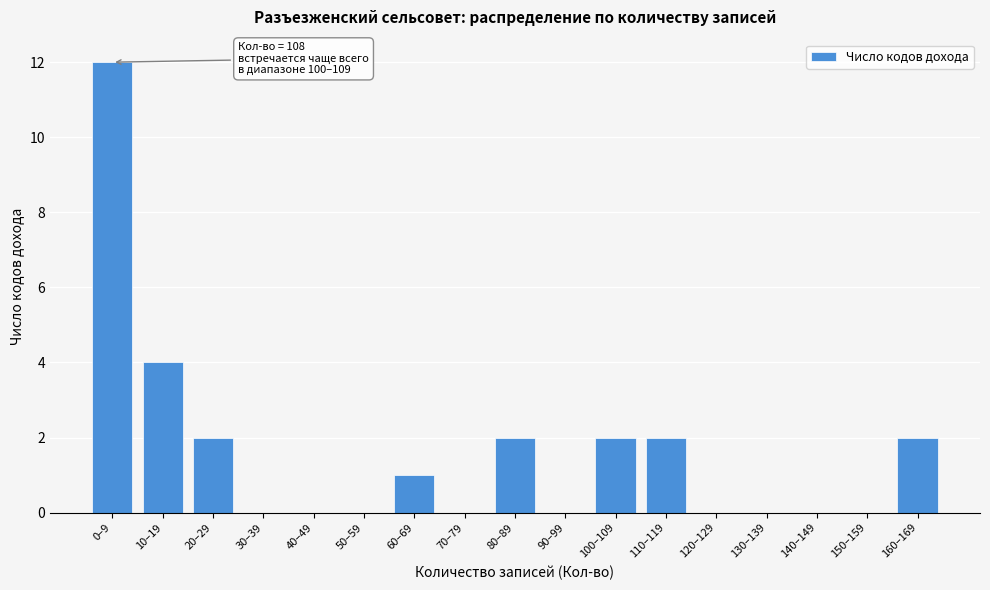

Reading left to right, transcribe all the data shown in this chart.

0–9=12	10–19=4	20–29=2	30–39=0	40–49=0	50–59=0	60–69=1	70–79=0	80–89=2	90–99=0	100–109=2	110–119=2	120–129=0	130–139=0	140–149=0	150–159=0	160–169=2